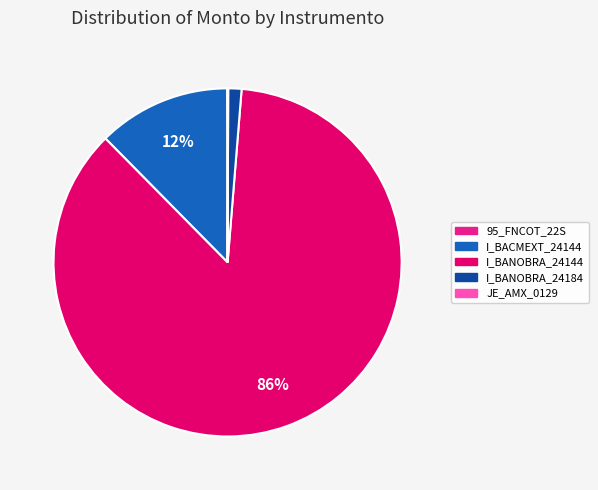

Is the sum of I_BACMEXT_24144 and I_BANOBRA_24144 greater than half?

Yes